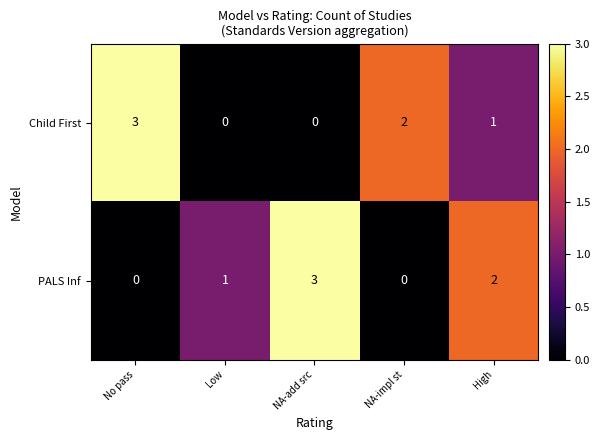

What is the total value across all series at NA-add src?

3